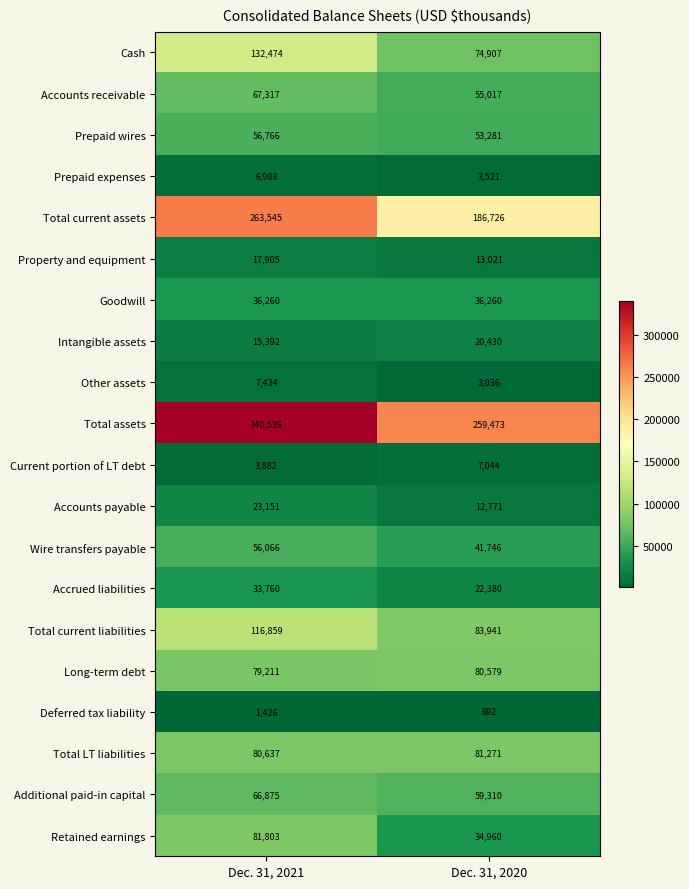

Which category has the lowest value across all series?

Dec. 31, 2020